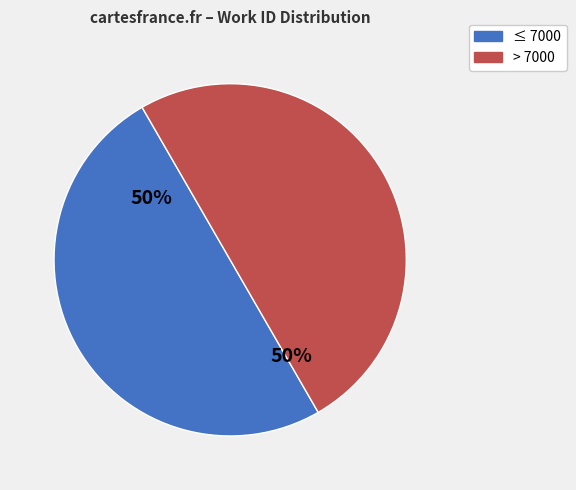

To the nearest percent, what is the average slice percentage?

50%